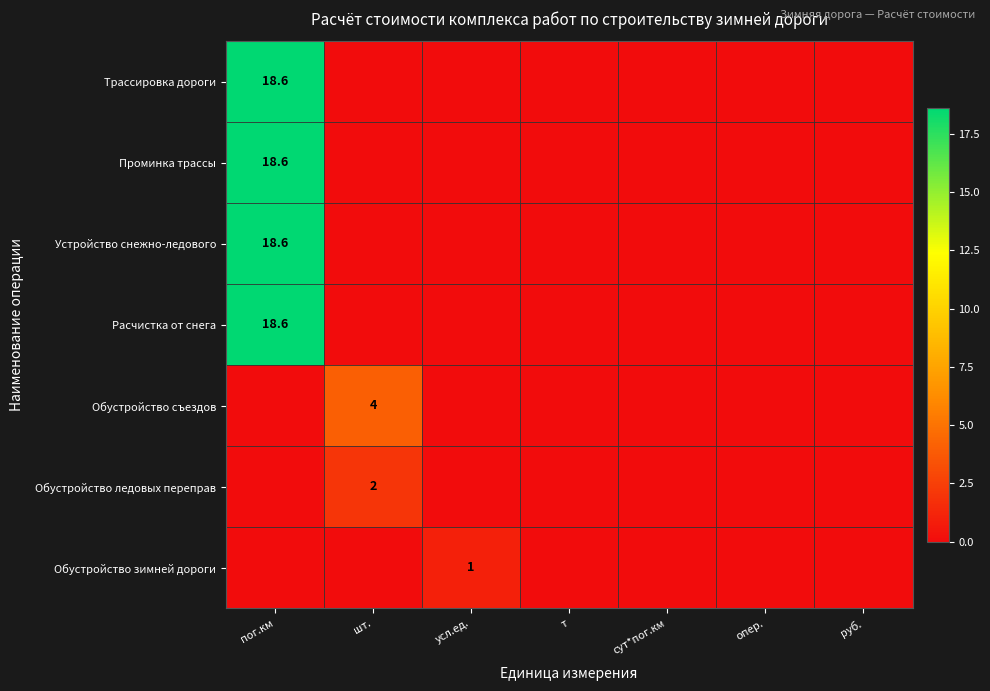

Is it true that Обустройство ледовых переправ equals 2.0 at шт.?

True